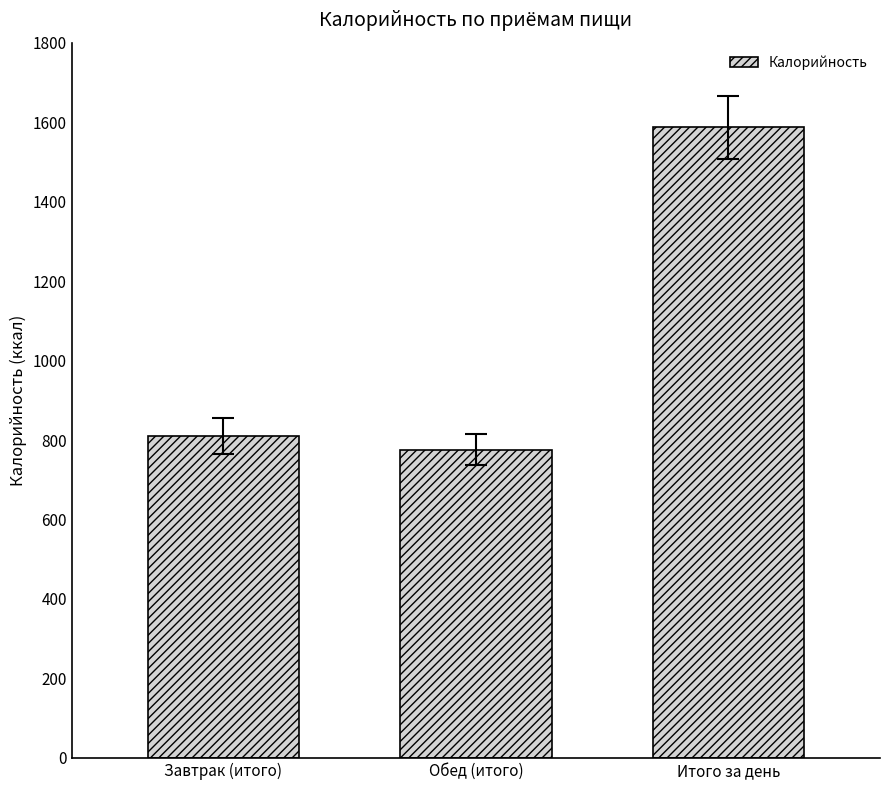

What is the greatest value displayed?

1587